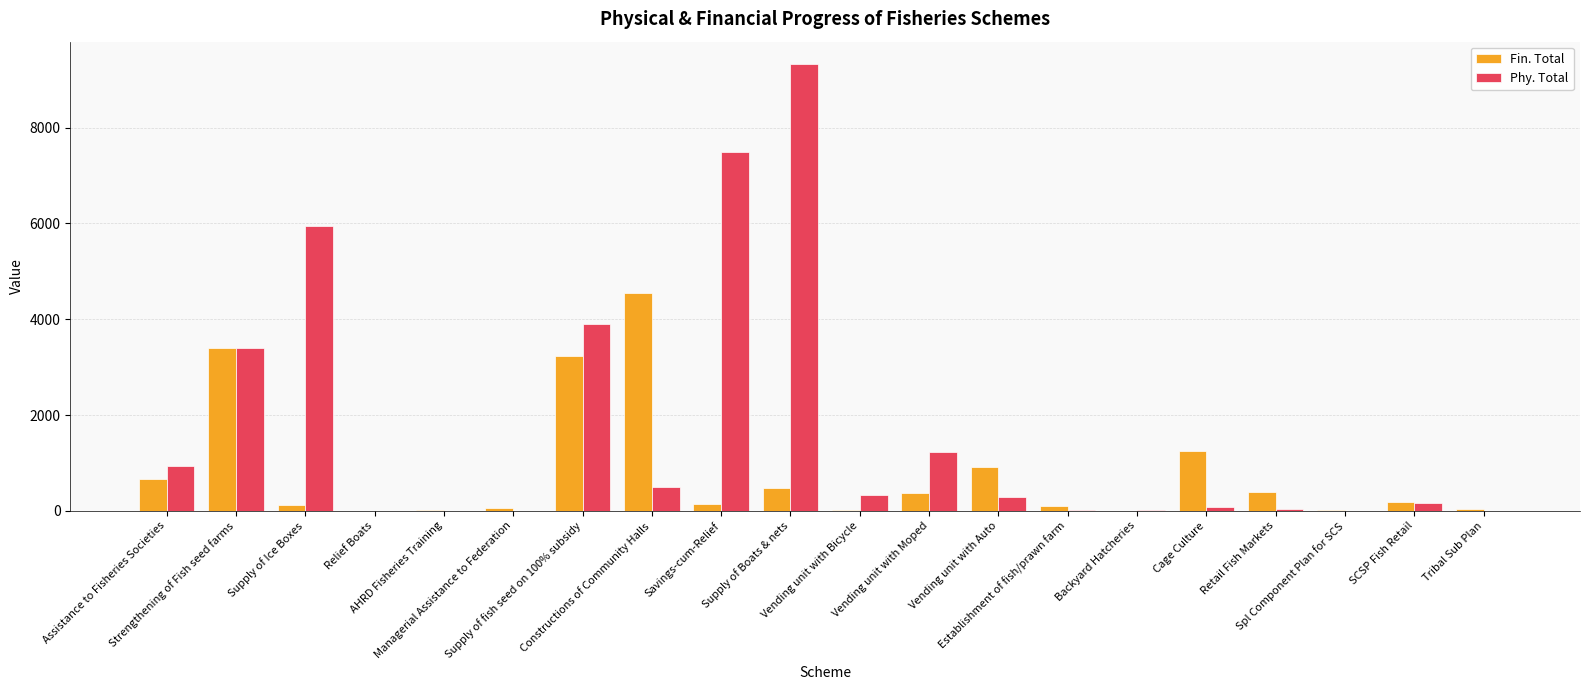

Count the number of categories in the chart.

20